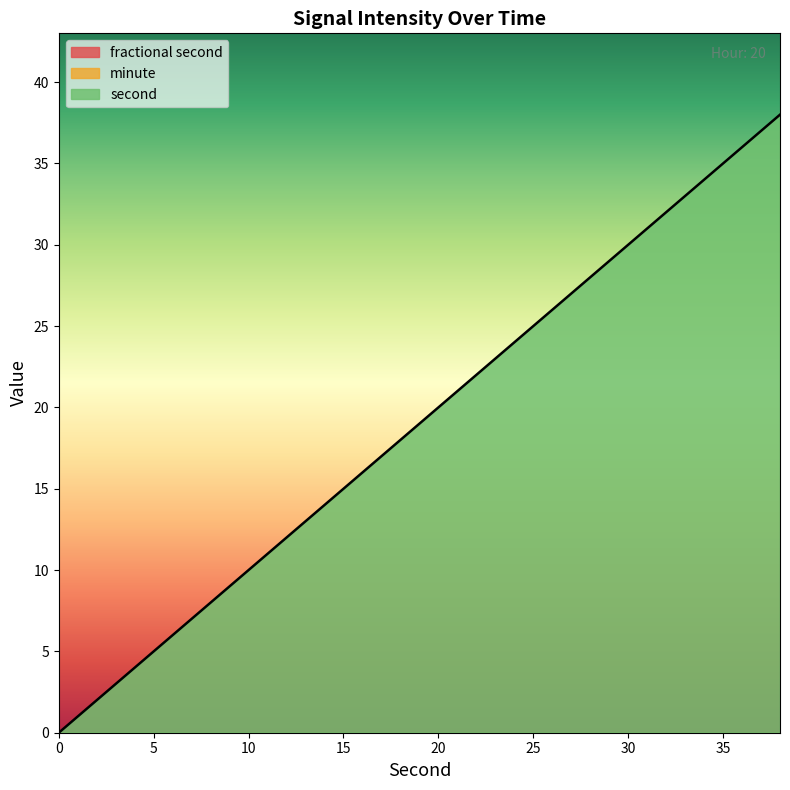

Is this an area chart (filled region under the line)?

No